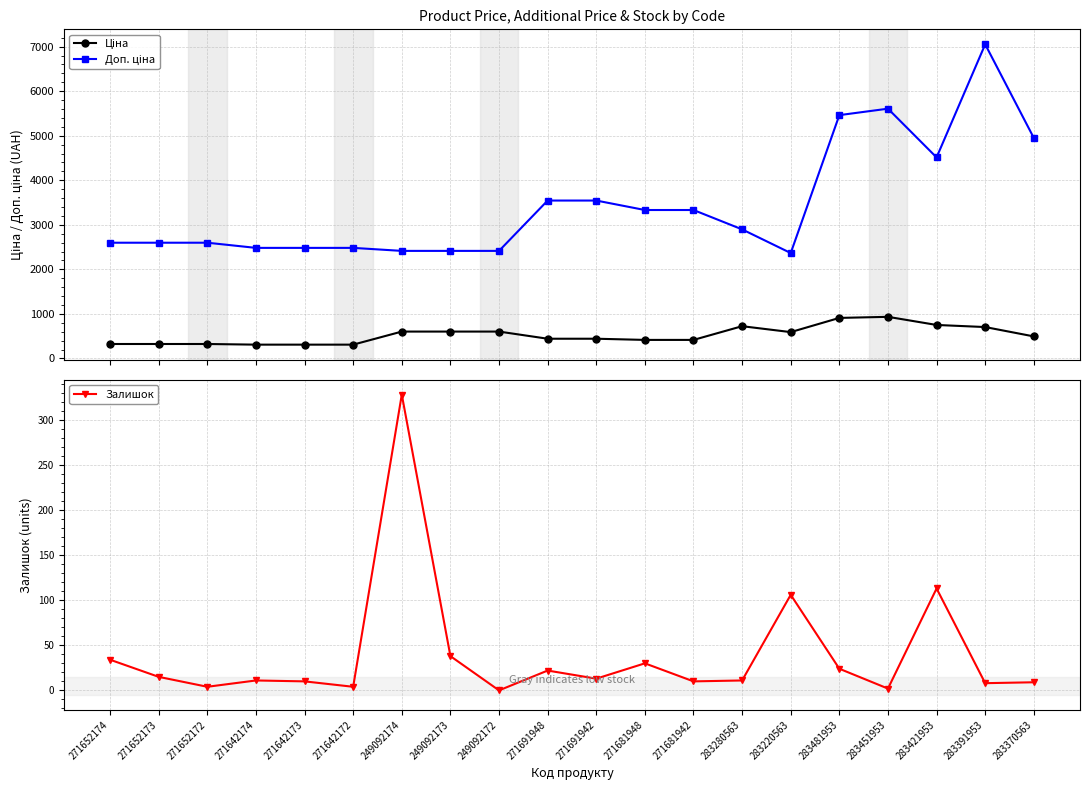

Reading left to right, list all the values displayed in this chart.

Ціна: 271652174=324.8	271652173=324.8	271652172=324.8	271642174=310.3	271642173=310.3	271642172=310.3	249092174=603.7	249092173=603.7	249092172=603.7	271691948=443.1	271691942=443.1	271681948=416.6	271681942=416.6	283280563=724.5	283220563=591.6	283481953=910.4	283451953=934.5	283421953=752.2	283391953=705.1	283370563=495.0
Доп. ціна: 271652174=2598.3	271652173=2598.3	271652172=2598.3	271642174=2482.4	271642173=2482.4	271642172=2482.4	249092174=2414.8	249092173=2414.8	249092172=2414.8	271691948=3545.0	271691942=3545.0	271681948=3332.5	271681942=3332.5	283280563=2897.8	283220563=2366.5	283481953=5462.3	283451953=5607.2	283421953=4513.3	283391953=7051.3	283370563=4950.4
Залишок: 271652174=34.0	271652173=15.0	271652172=4.0	271642174=11.0	271642173=10.0	271642172=4.0	249092174=328.0	249092173=38.0	249092172=0.0	271691948=22.0	271691942=13.0	271681948=30.0	271681942=10.0	283280563=11.0	283220563=106.0	283481953=24.0	283451953=2.0	283421953=113.0	283391953=8.0	283370563=9.0